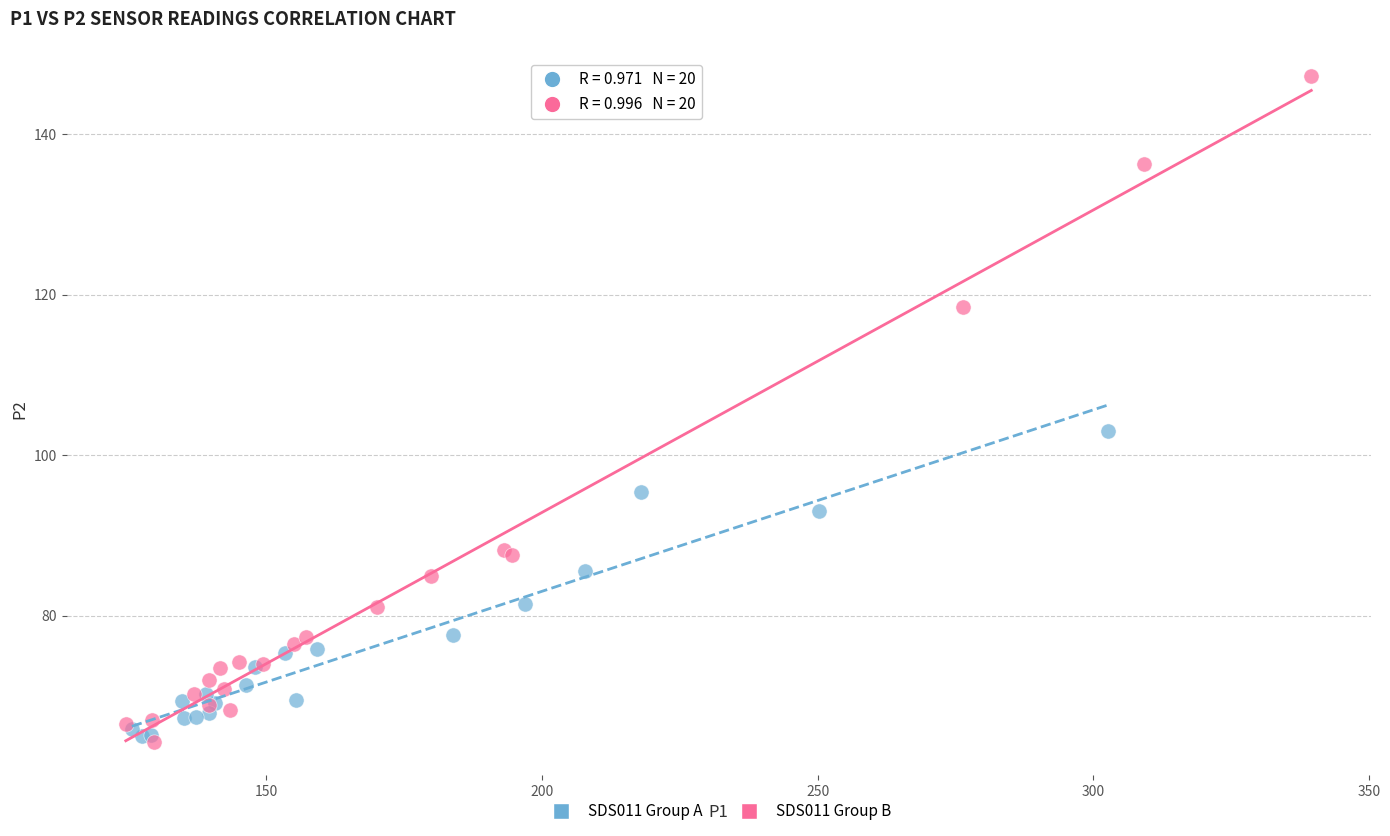

Which series has the largest Y range (max minus min)?

SDS011 Group B